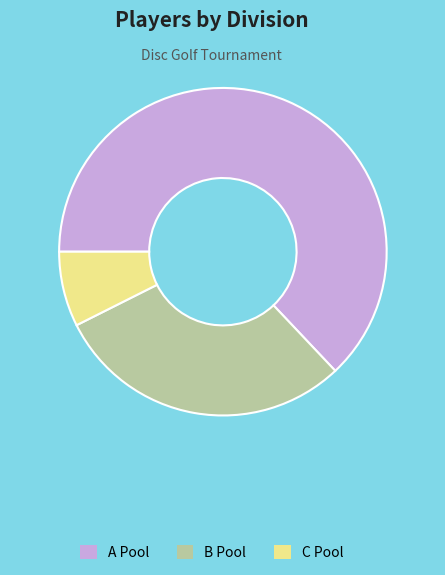

Which has a higher value, B Pool or C Pool?

B Pool